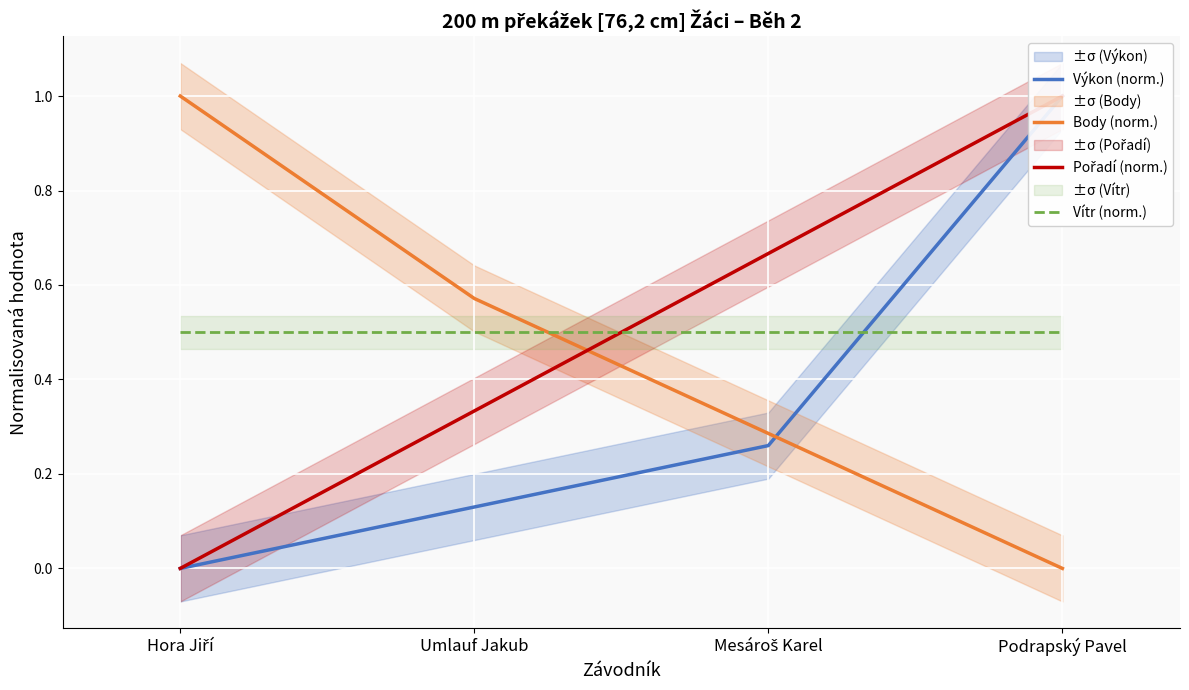

What is the sum of the Pořadí (norm.) values at Umlauf Jakub and Mesároš Karel?

1.0